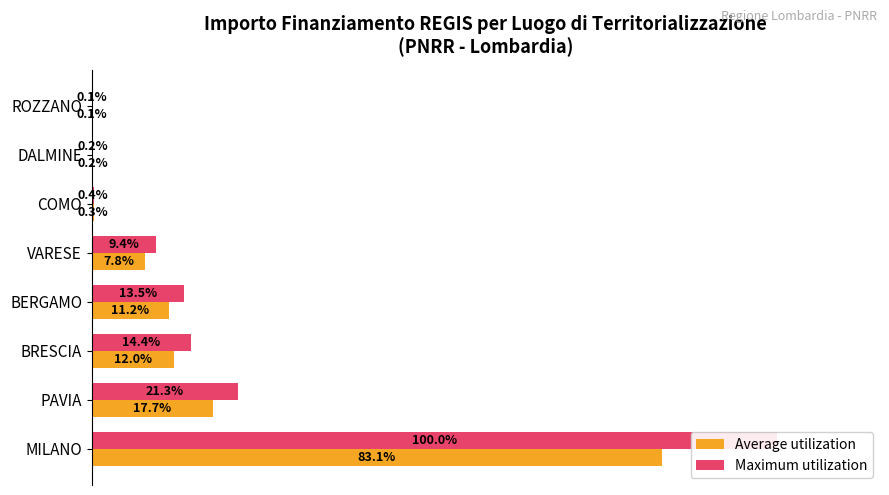

Which series has the largest range (max minus min)?

Maximum utilization